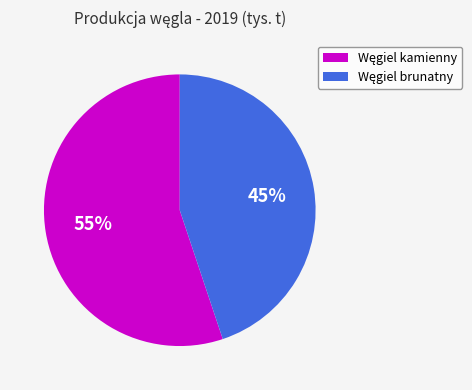

To the nearest percent, what is the average slice percentage?

50%